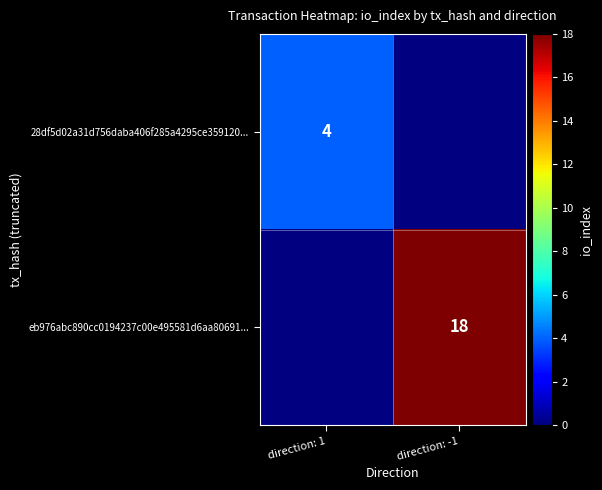

Is it true that 28df5d02a31d756daba406f285a4295ce359120... equals 4 at direction: 1?

True